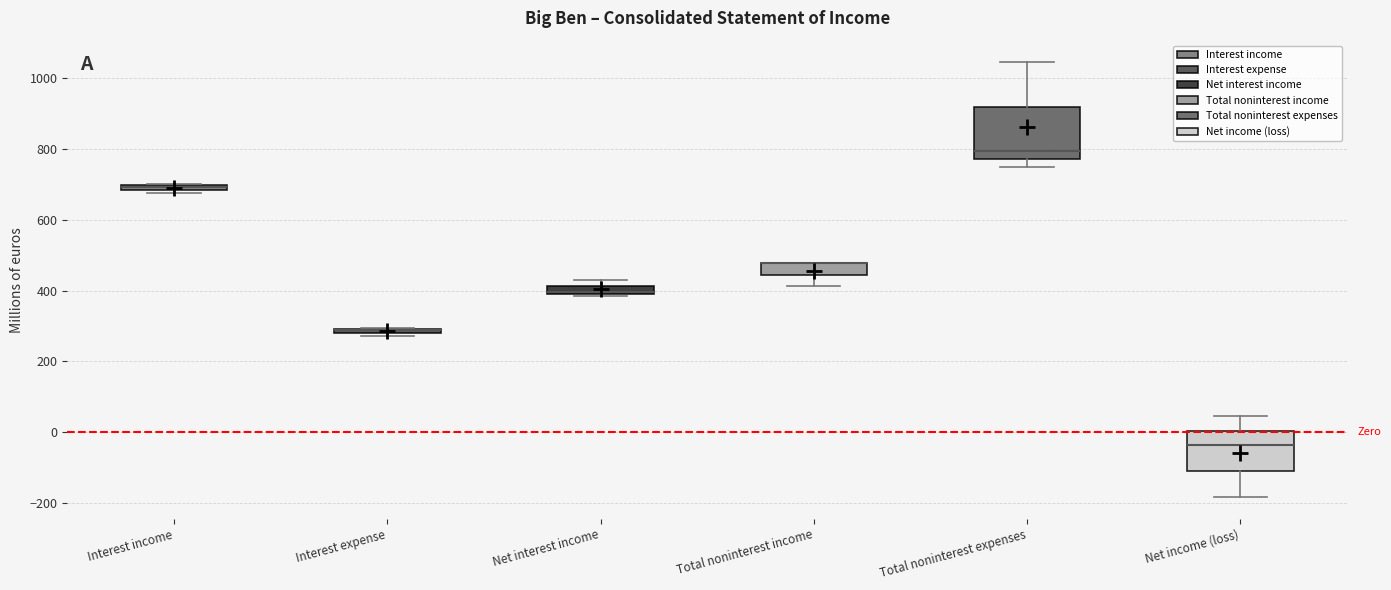

Which box is the tallest, from its lower edge to its upper edge?

Total noninterest expenses